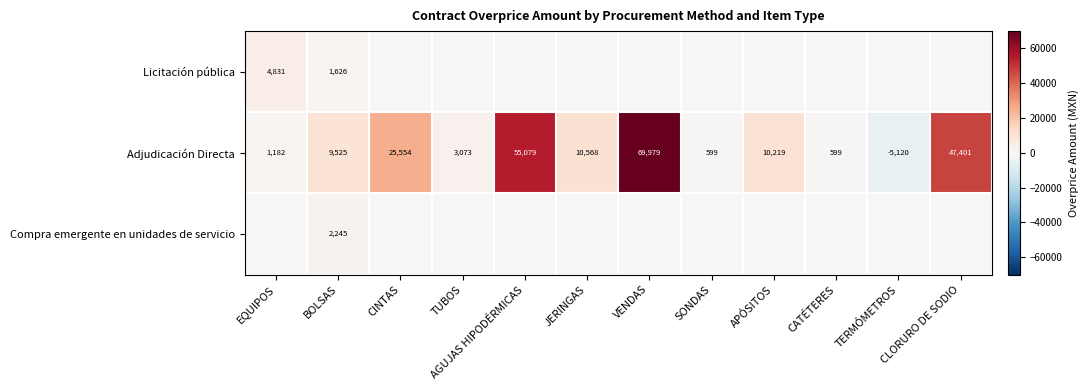

What is the difference between the second highest and minimum values in the Adjudicación Directa series?

60199